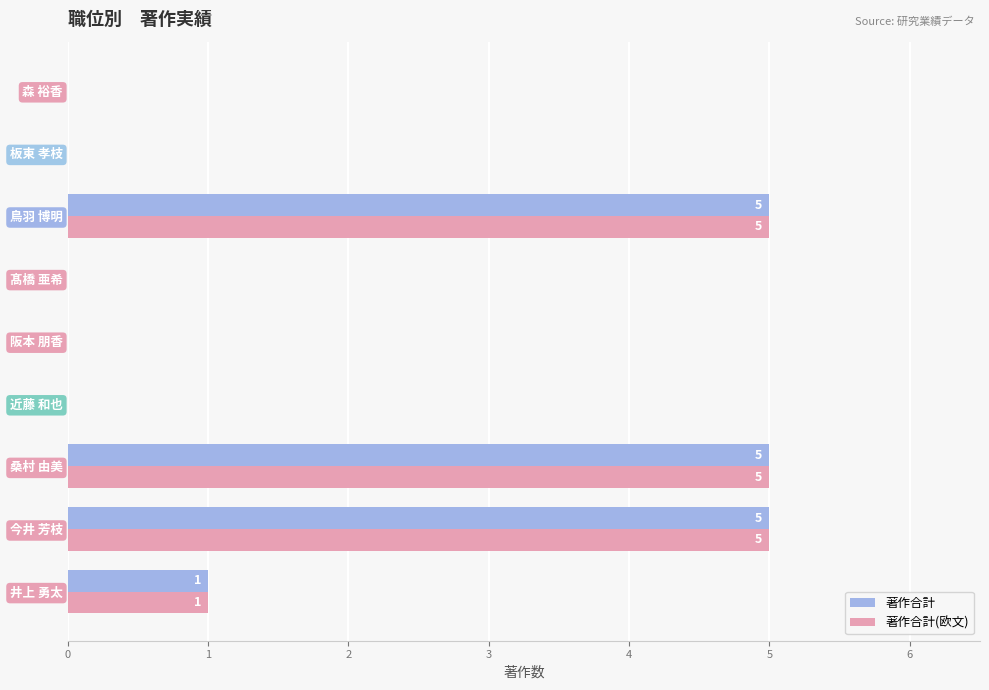

Where is 著作合計(欧文) nearest to the value 2?

井上 勇太